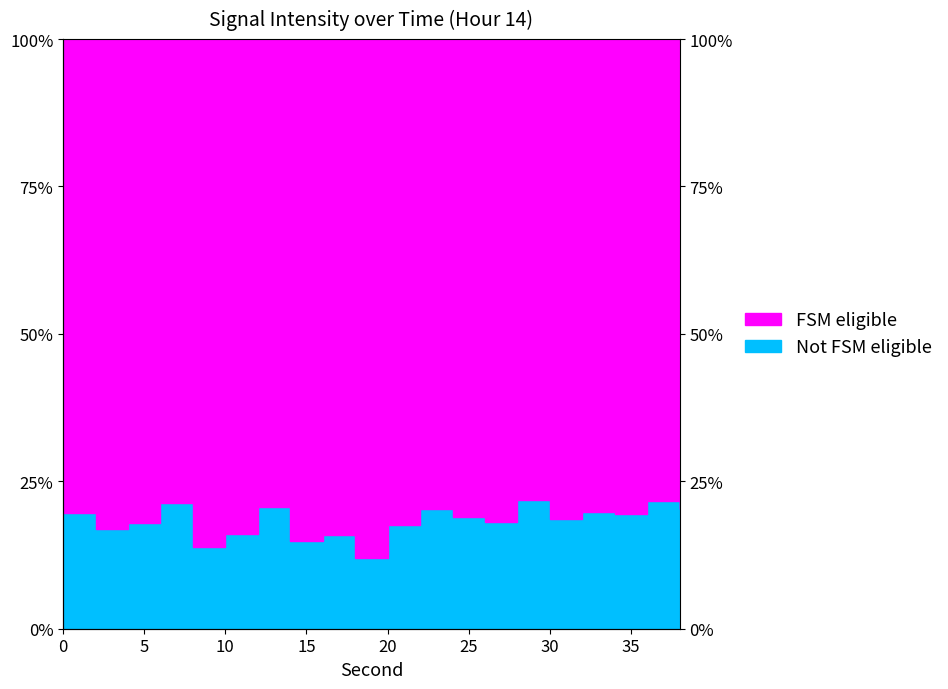

What is the change in value from 8 to 26?

+4.4